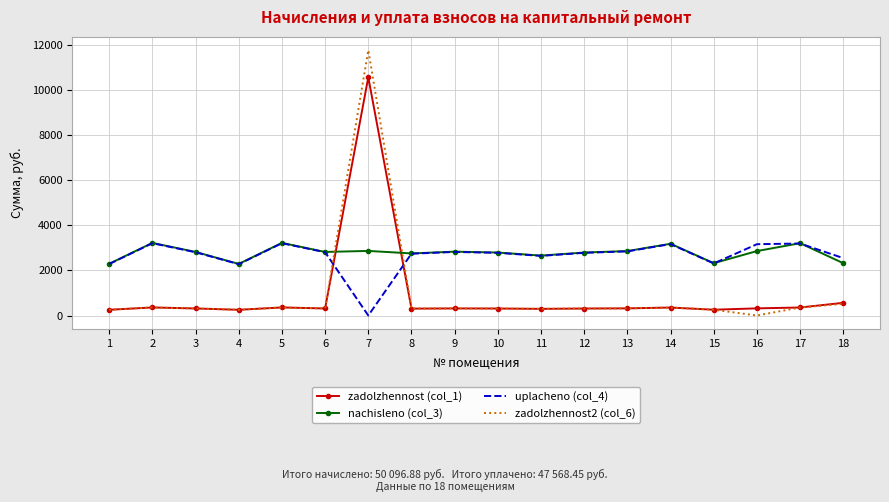

At which category is the sum across all series the highest?

7